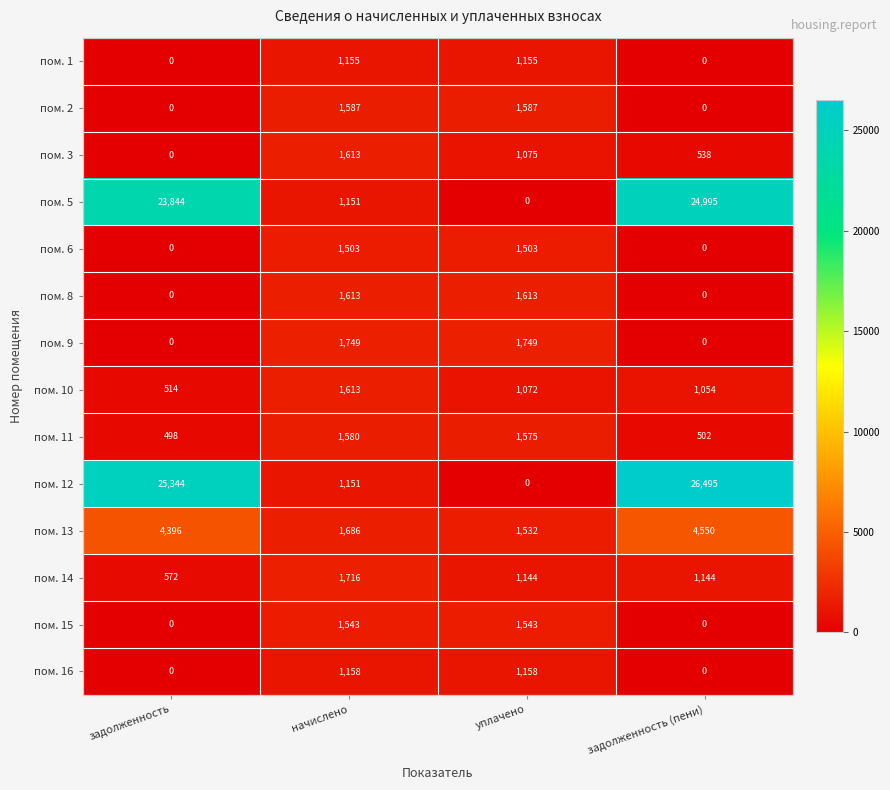

Which series has the largest total across all categories?

пом. 12